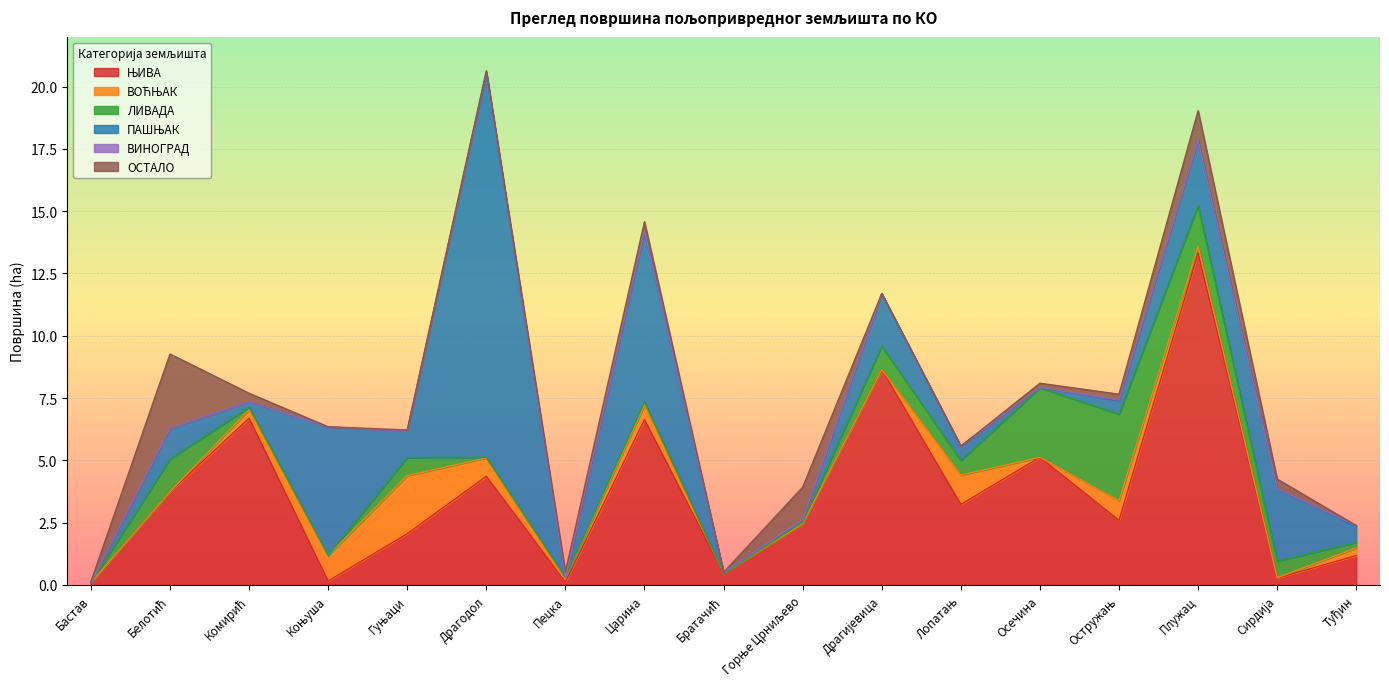

At which category does ОСТАЛО reach its first local valley?

Коњуша